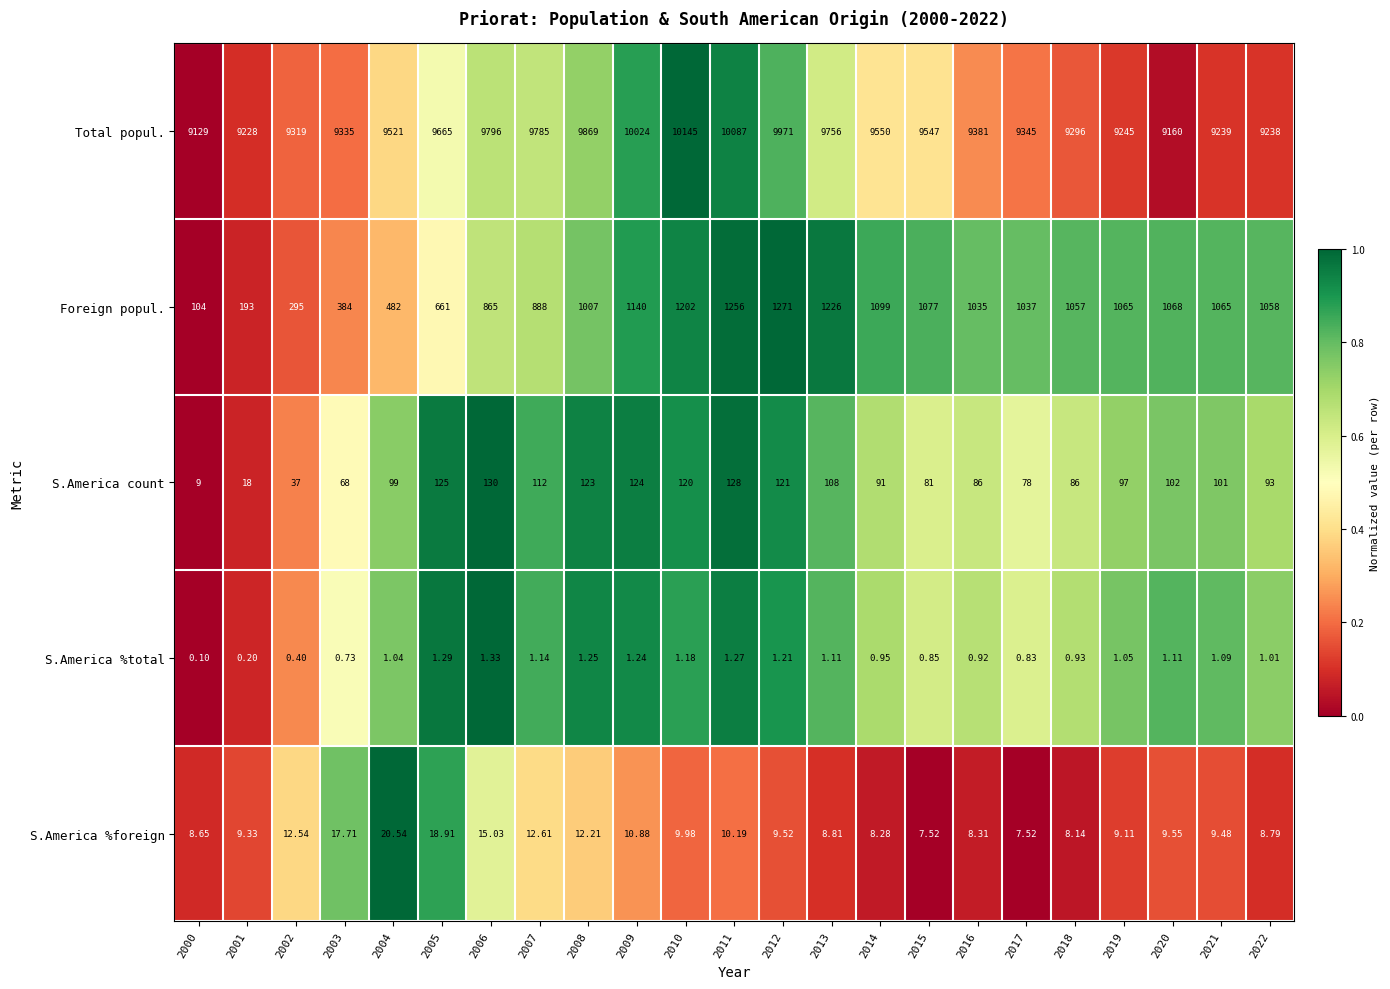

Which series has the largest total across all categories?

Total popul.